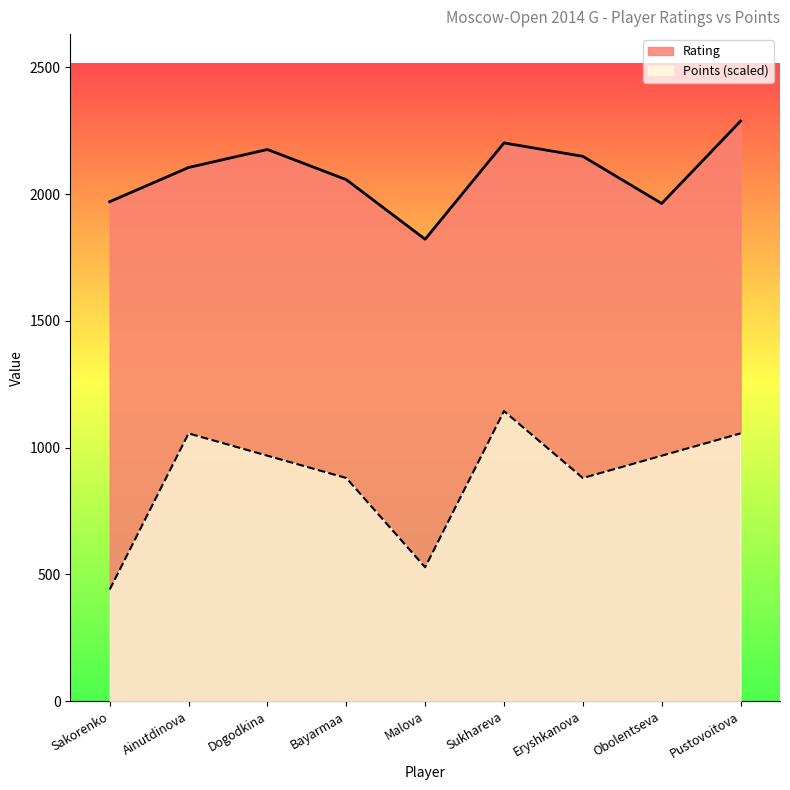

True or false: Points has more than 0 points higher than both neighbors.

True